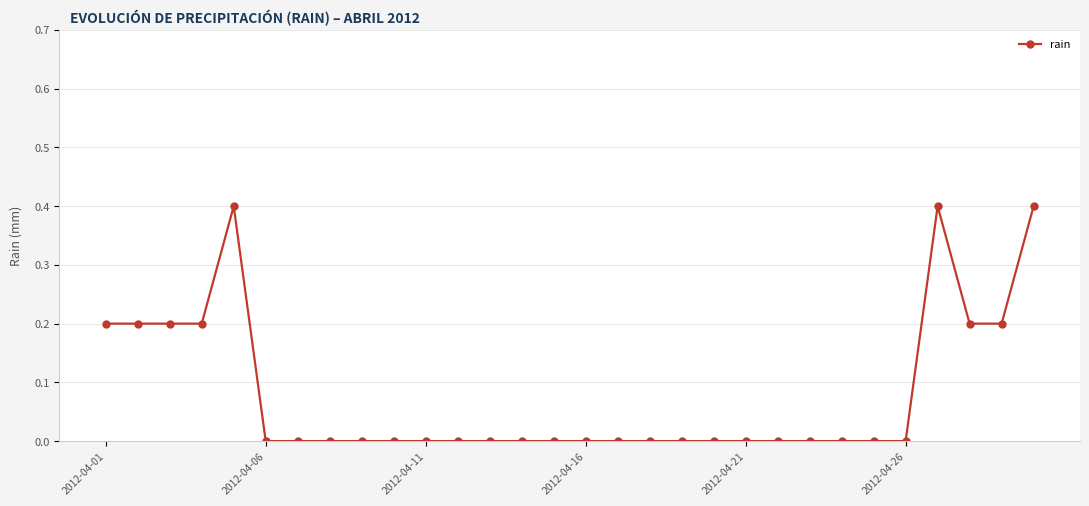

What is the maximum value shown in the chart?

0.4